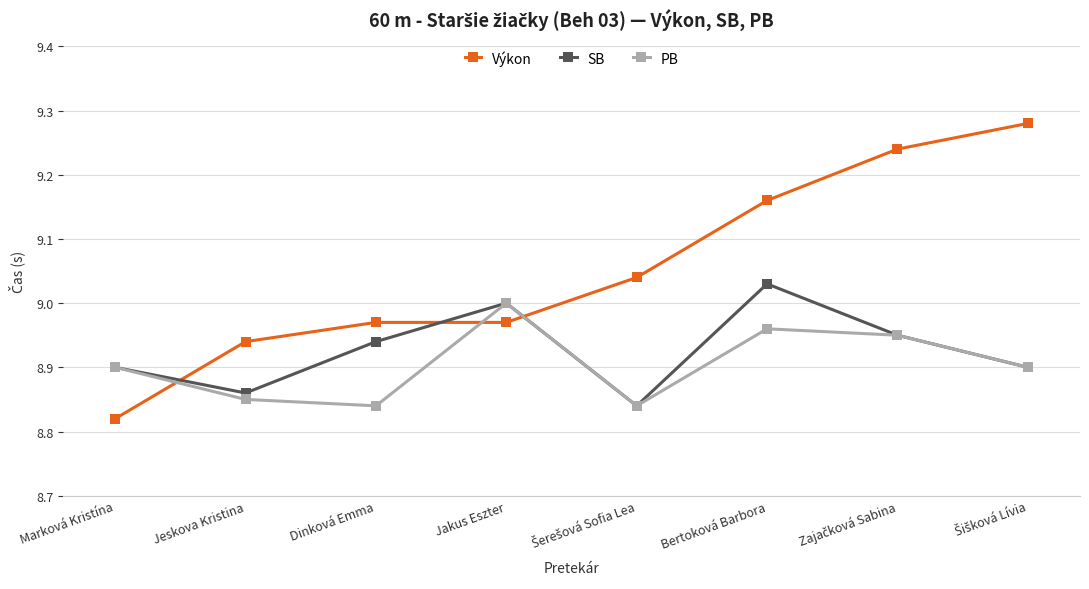

What is the sum of all PB values?

71.2